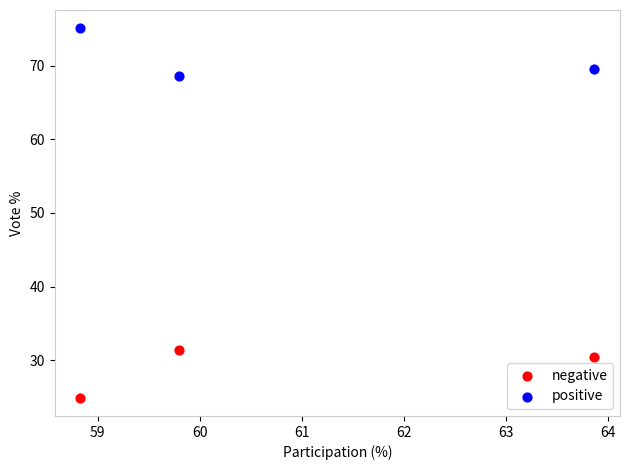

Across all data points, what is the range of Y values (max minus min)?

50.1